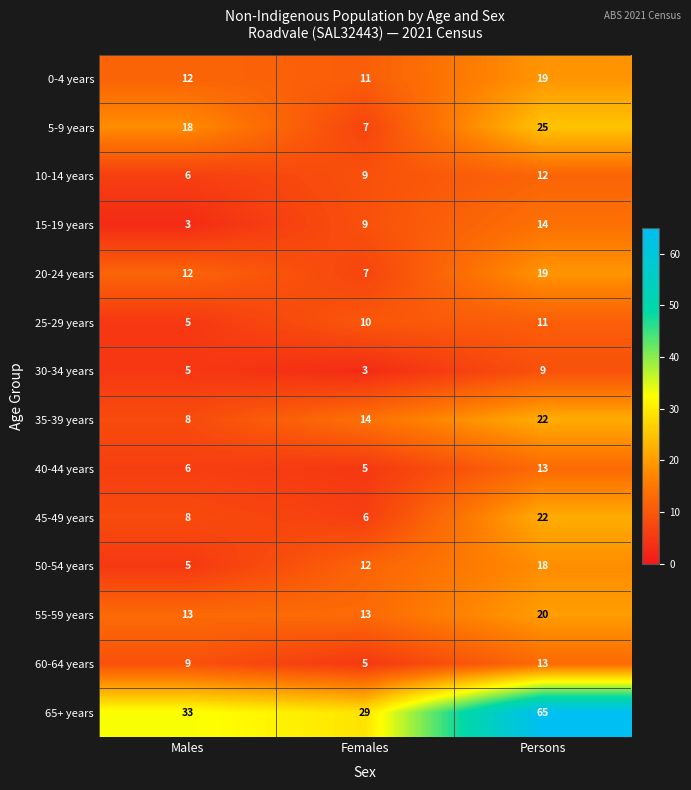

How many 45-49 years values are between 6 and 22?

3